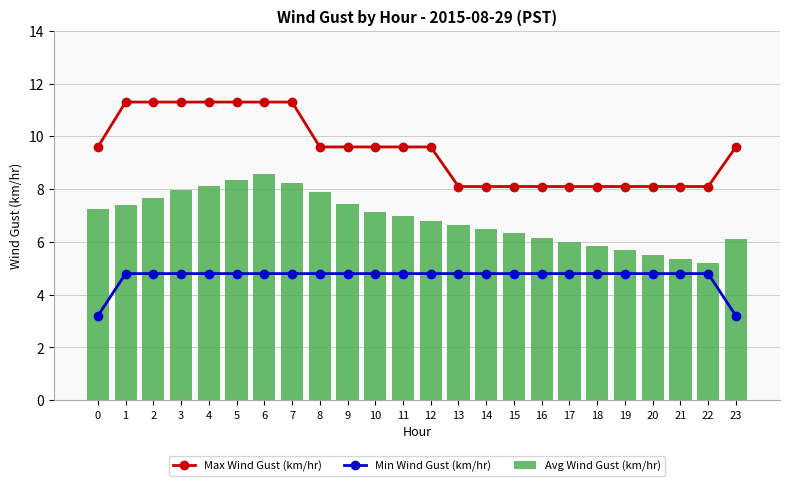

What are all the series names shown in the legend?

Max Wind Gust (km/hr), Min Wind Gust (km/hr), Avg Wind Gust (km/hr)